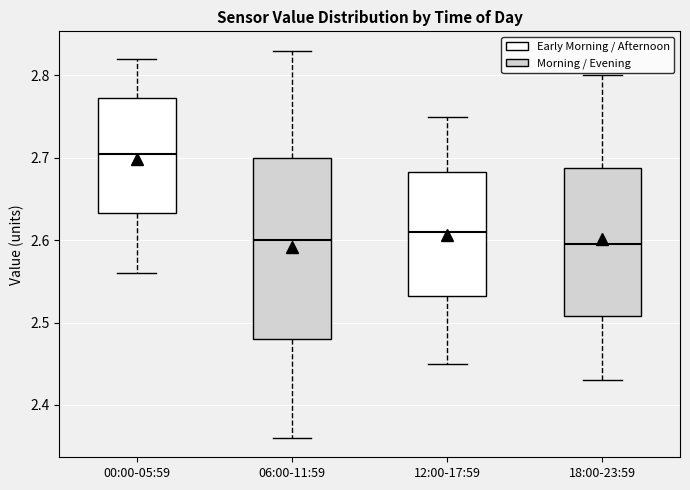

Reading left to right, read every box against the y-axis: the position of its median line, the range the box covers, and the ends of its whiskers. The values are not printed on the chart, so give them approximately, as read against the axis.

00:00-05:59: median 2.71, box 2.63 to 2.77, whiskers 2.56 to 2.82
06:00-11:59: median 2.60, box 2.48 to 2.70, whiskers 2.36 to 2.83
12:00-17:59: median 2.61, box 2.53 to 2.68, whiskers 2.45 to 2.75
18:00-23:59: median 2.60, box 2.51 to 2.69, whiskers 2.43 to 2.80